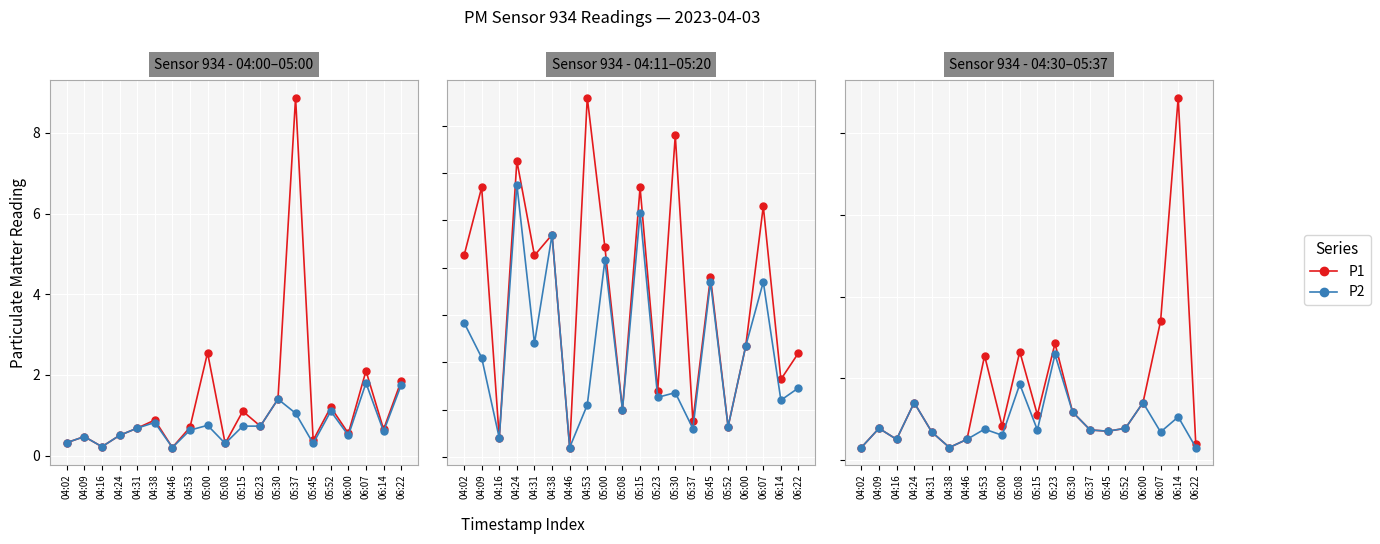

Which series has the widest spread of values?

P1